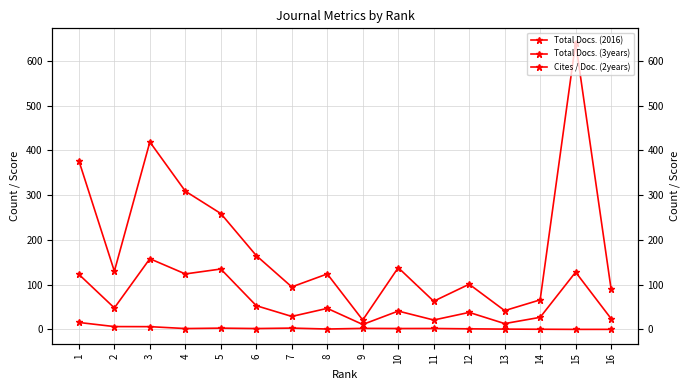

True or false: Total Docs. (3years) and Total Docs. (2016) intersect in this chart.

False